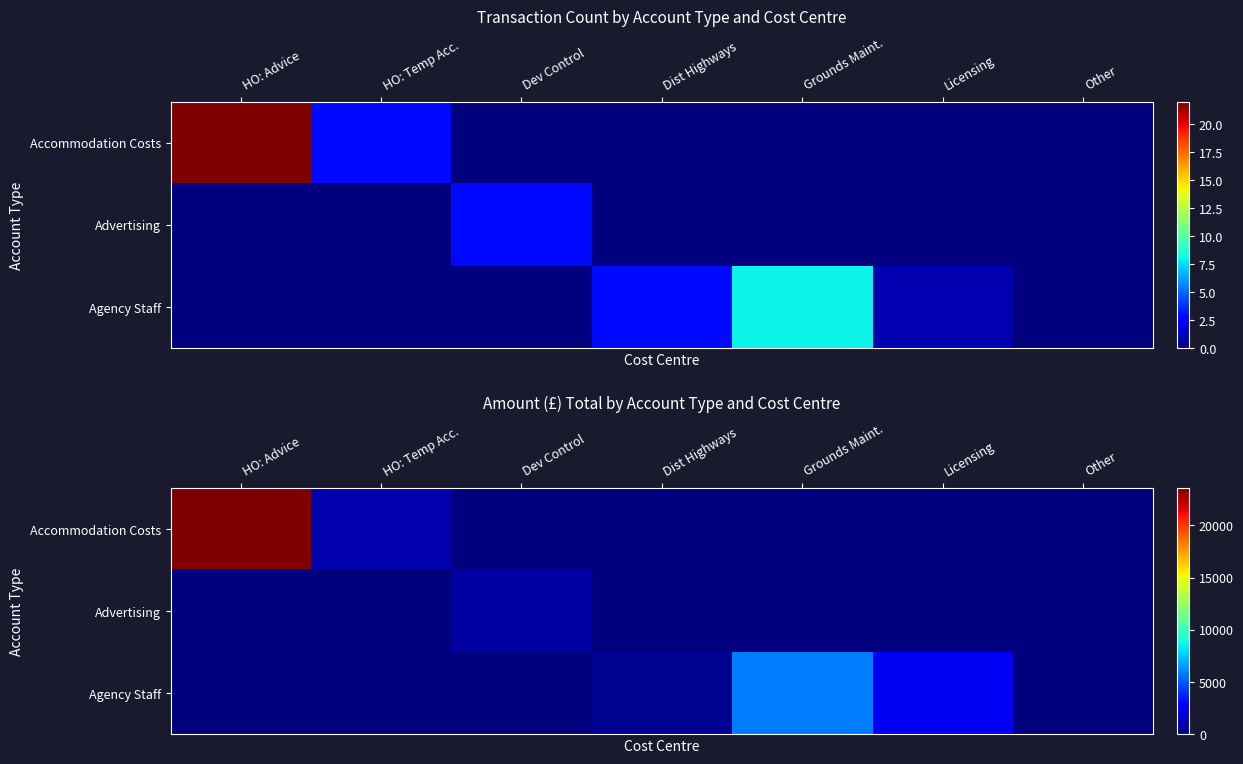

Rank the series by their average value, from highest to lowest.

Accommodation Costs, Agency Staff, Advertising